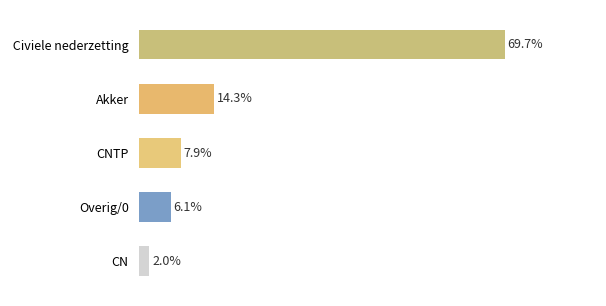

Are the bars horizontal?

Yes